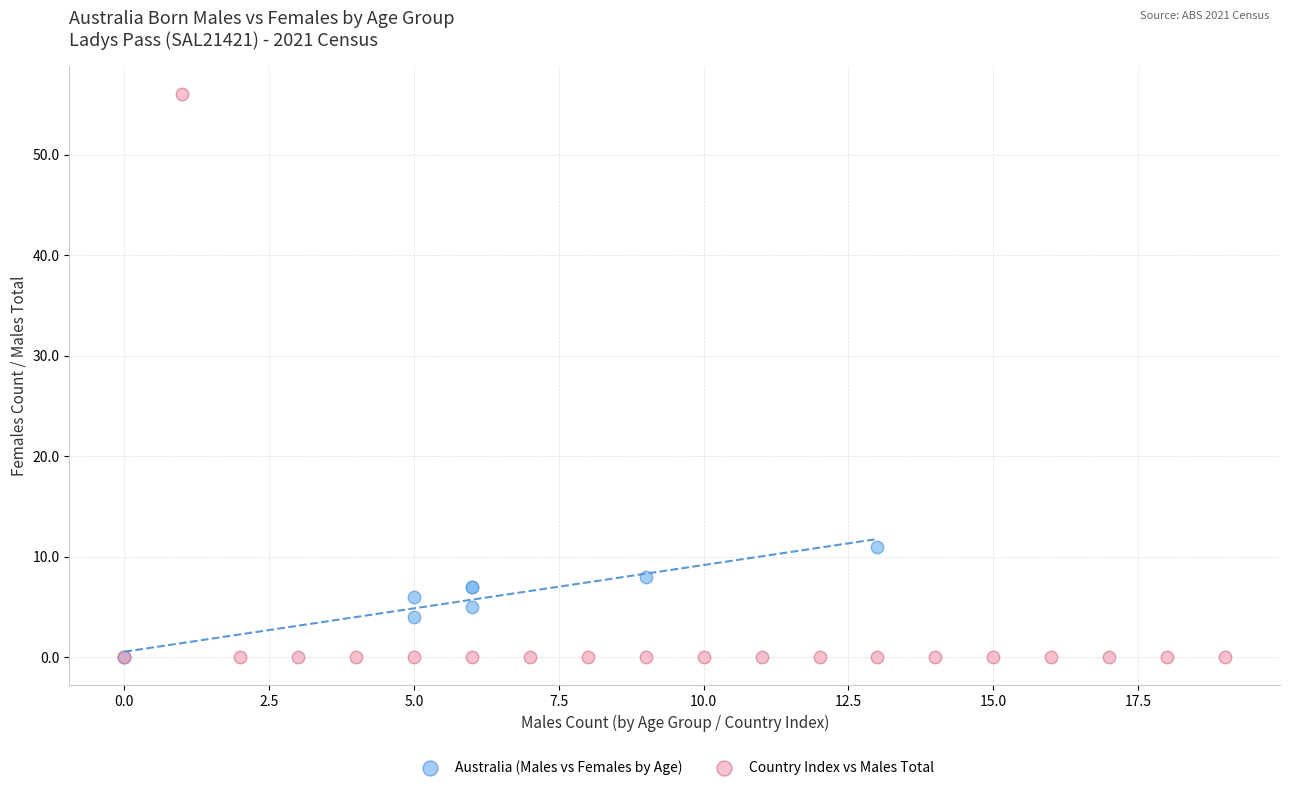

What are all the series names shown in the legend?

Australia (Males vs Females by Age), Country Index vs Males Total